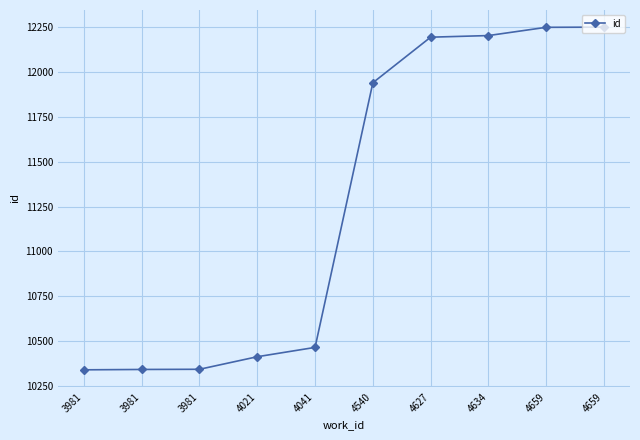

How many categories are shown in the chart?

10